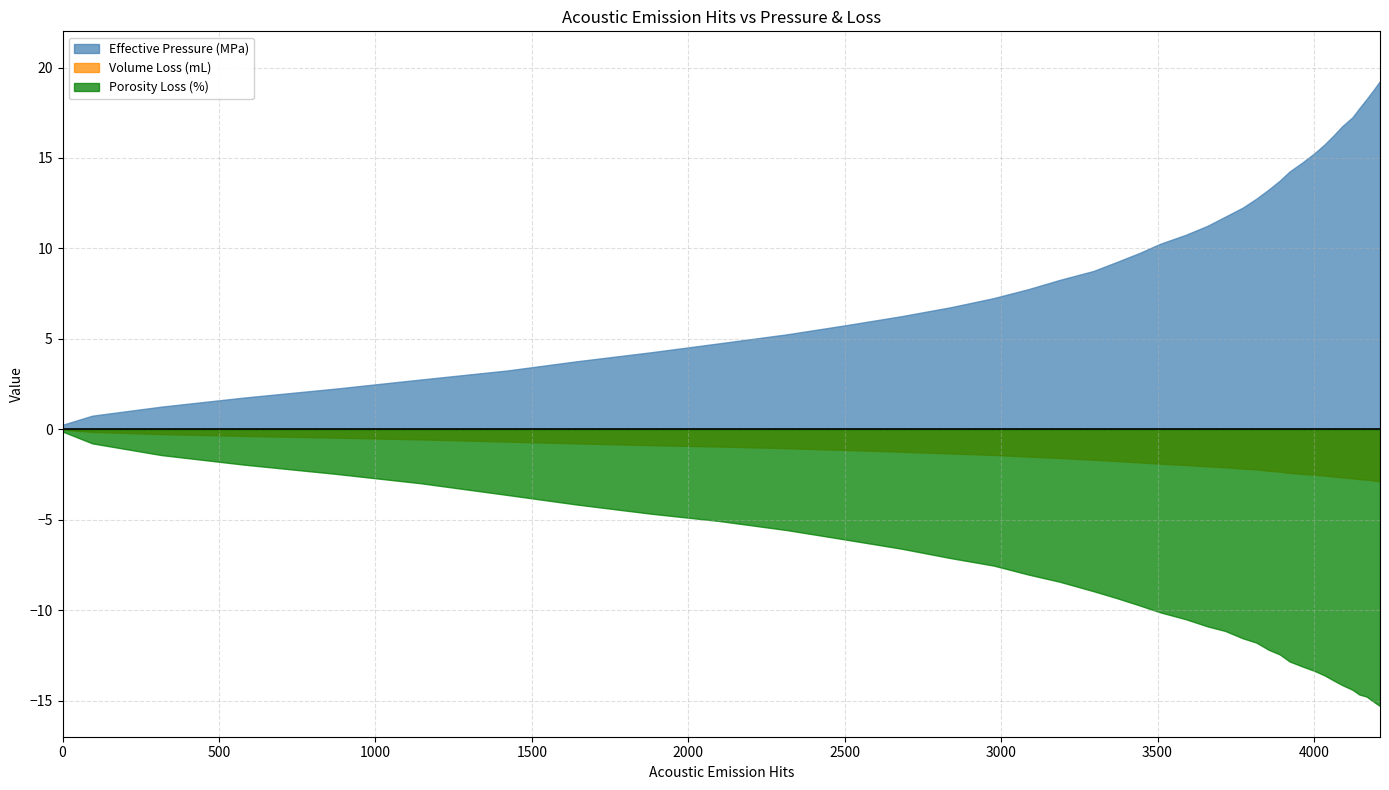

What is the spread (max minus min) of values at 875?

4.7